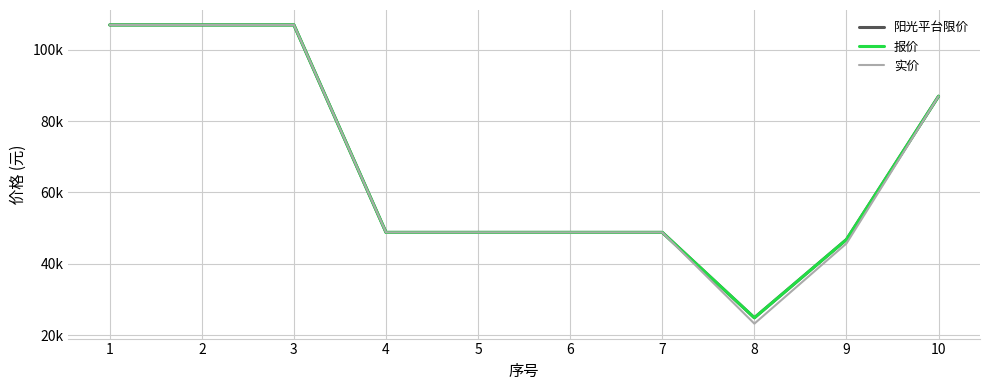

Does the chart have visible grid lines?

Yes